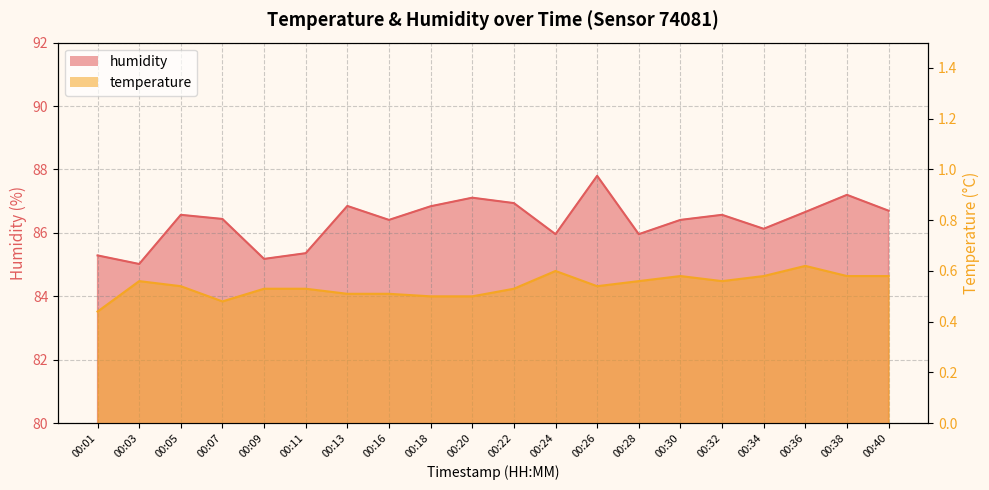

List the series in order of their overall mean, lowest first.

temperature, humidity